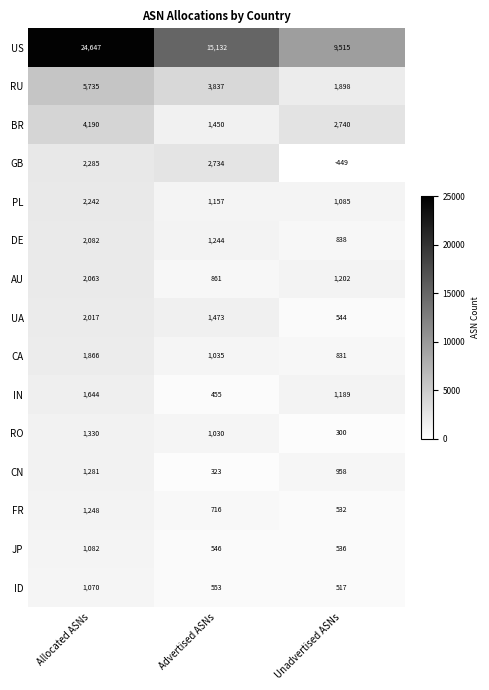

How many values in the ID series are below 553?

1